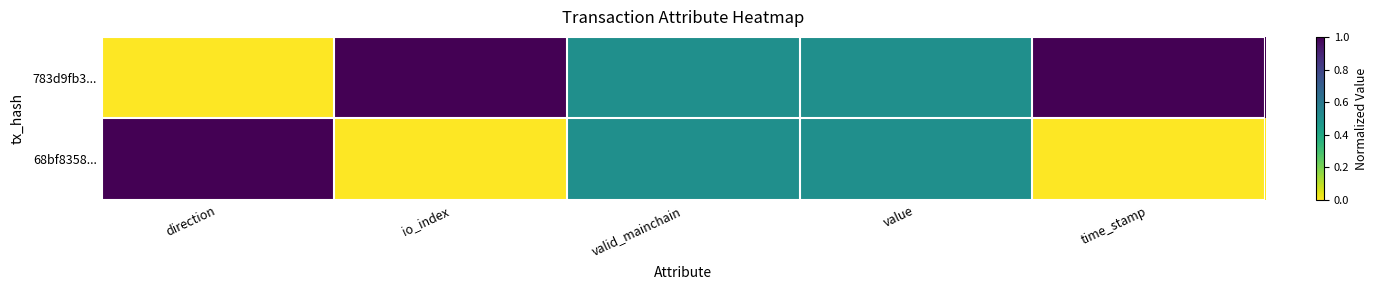

Between value and time_stamp, which series saw the biggest shift?

783d9fb3...